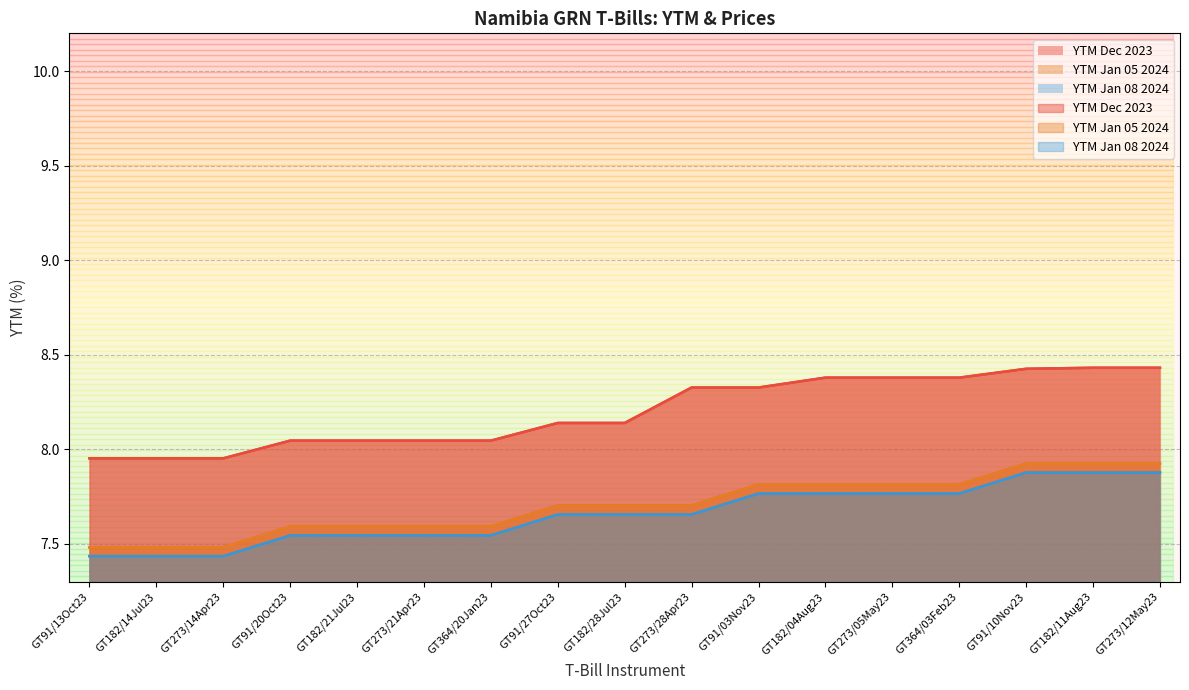

How many data points does each series have?

17